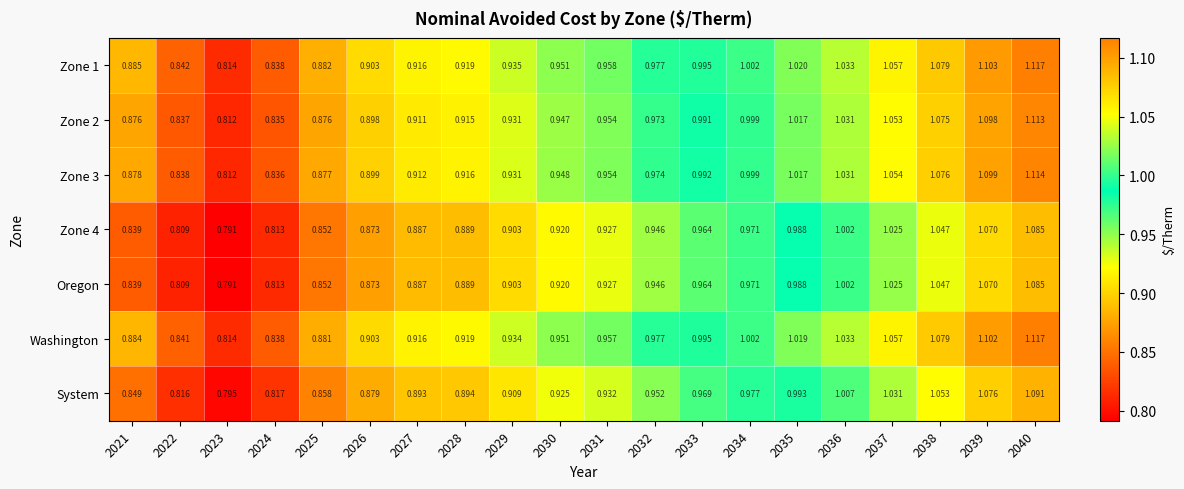

Is the value of System at 2035 greater than the value of Zone 2 at 2039?

No